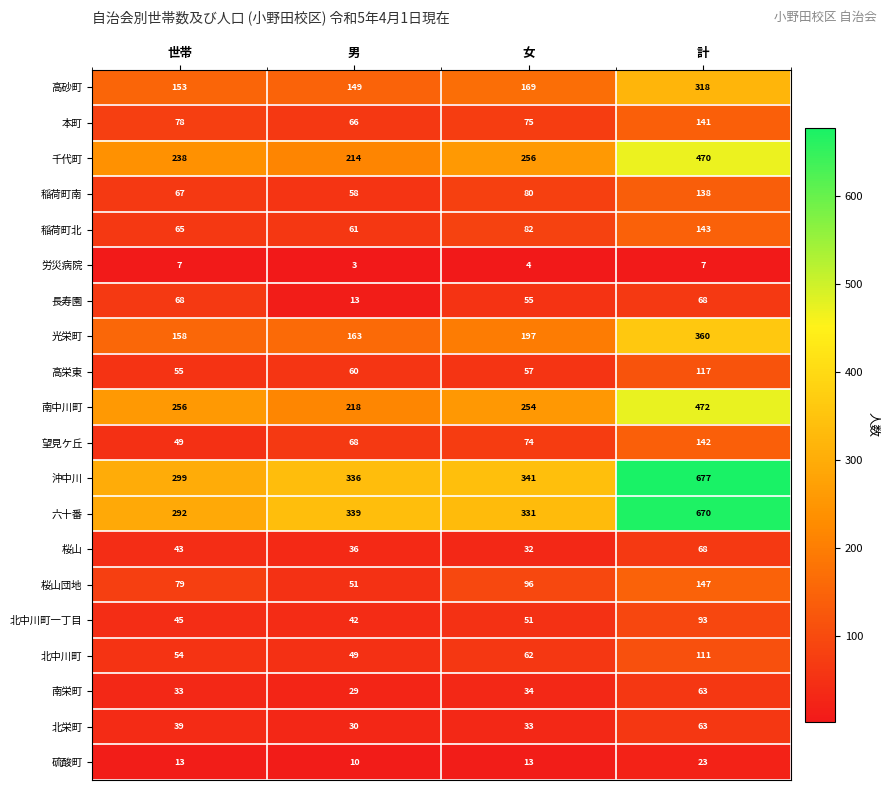

Between 男 and 女, which series saw the biggest shift?

桜山団地